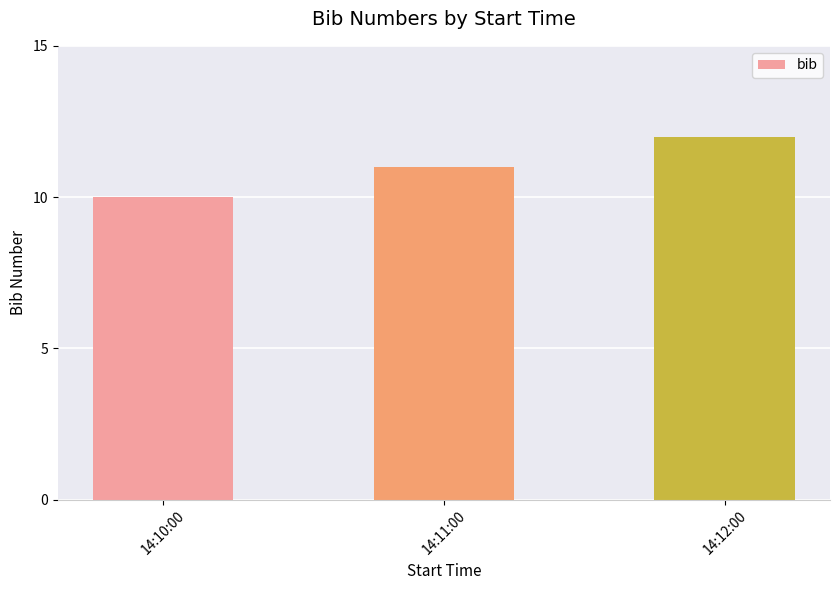

At which label is the value closest to 11?

14:11:00